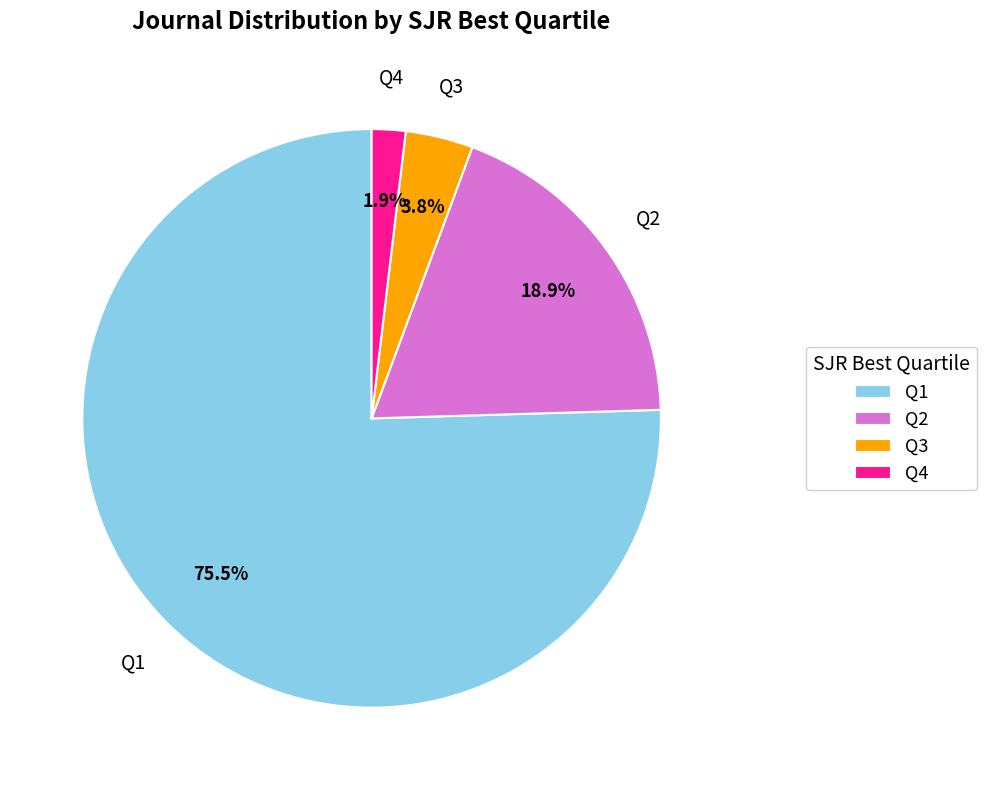

To the nearest percent, what is the difference between the largest and smallest slice percentages?

74%